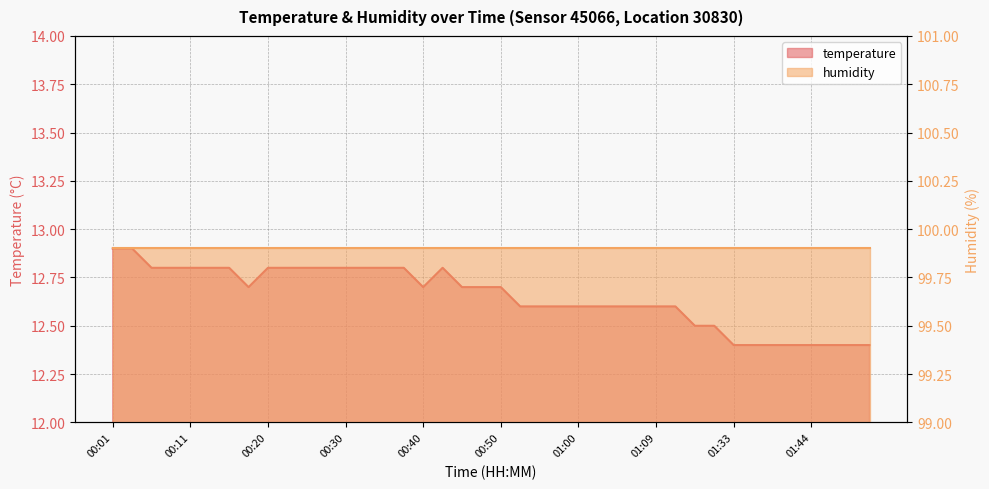

What is the greatest value displayed?

12.9